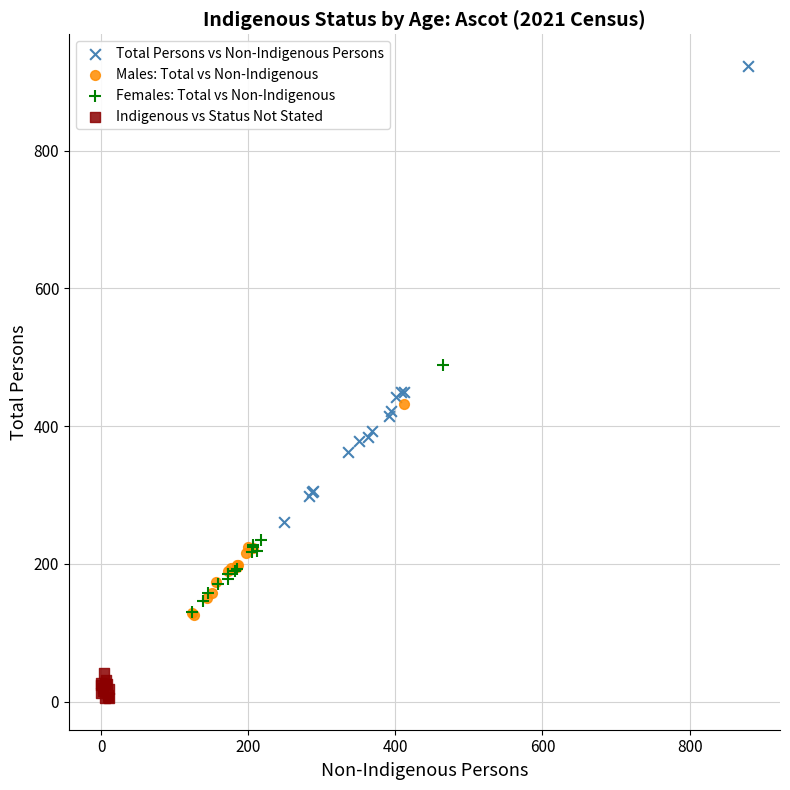

Which series reaches the maximum Y coordinate?

Total Persons vs Non-Indigenous Persons